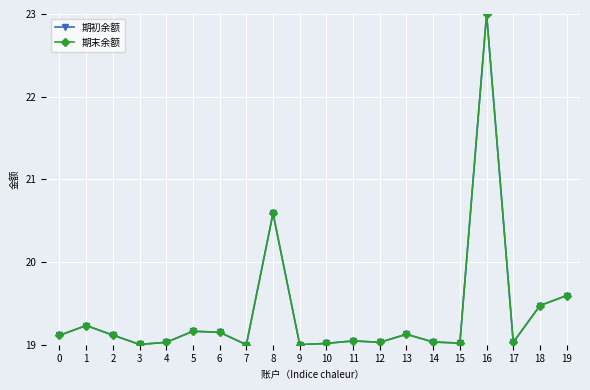

At which category is the sum across all series the highest?

16